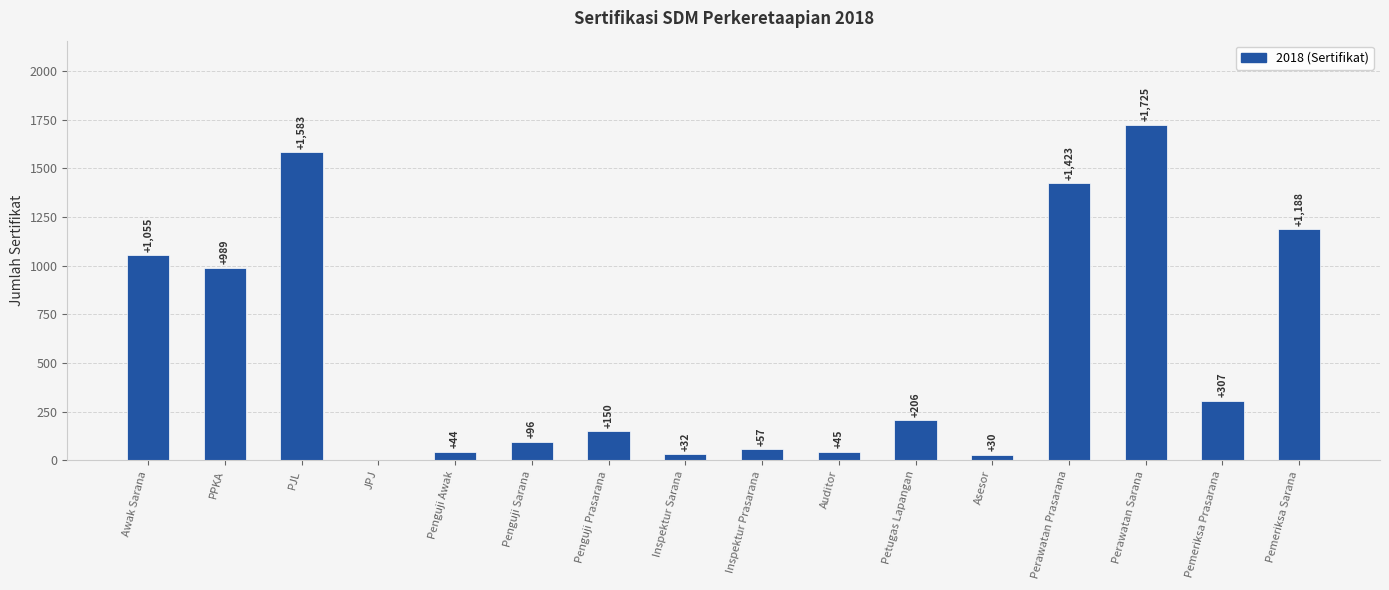

Reading left to right, extract all data points from this chart.

1055	989	1583	0	44	96	150	32	57	45	206	30	1423	1725	307	1188